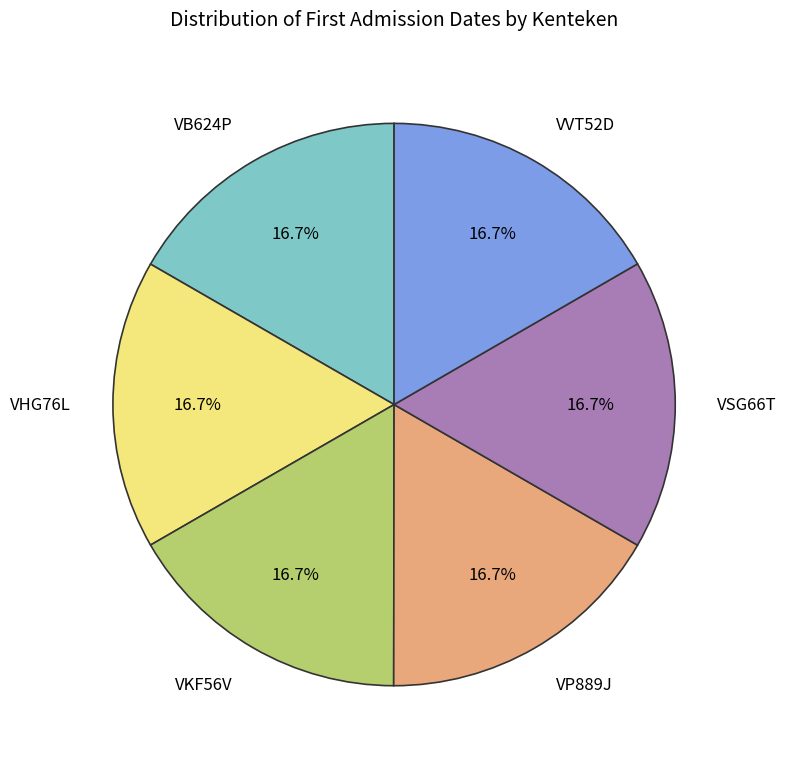

True or false: VP889J accounts for 17% of the total.

True